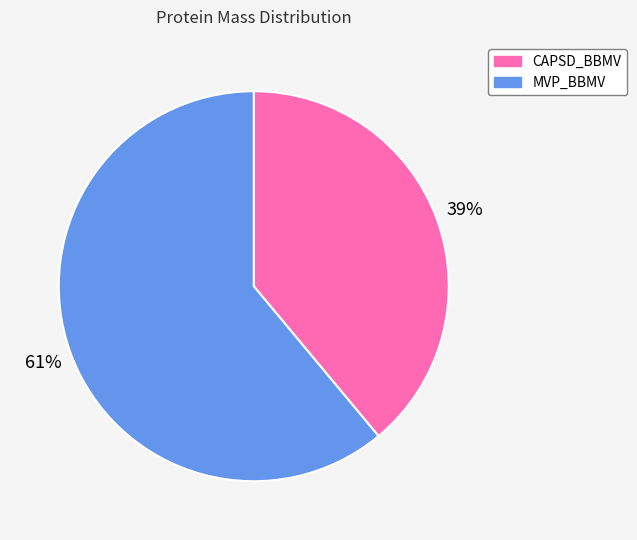

Is it true that CAPSD_BBMV is 39% of the pie?

True